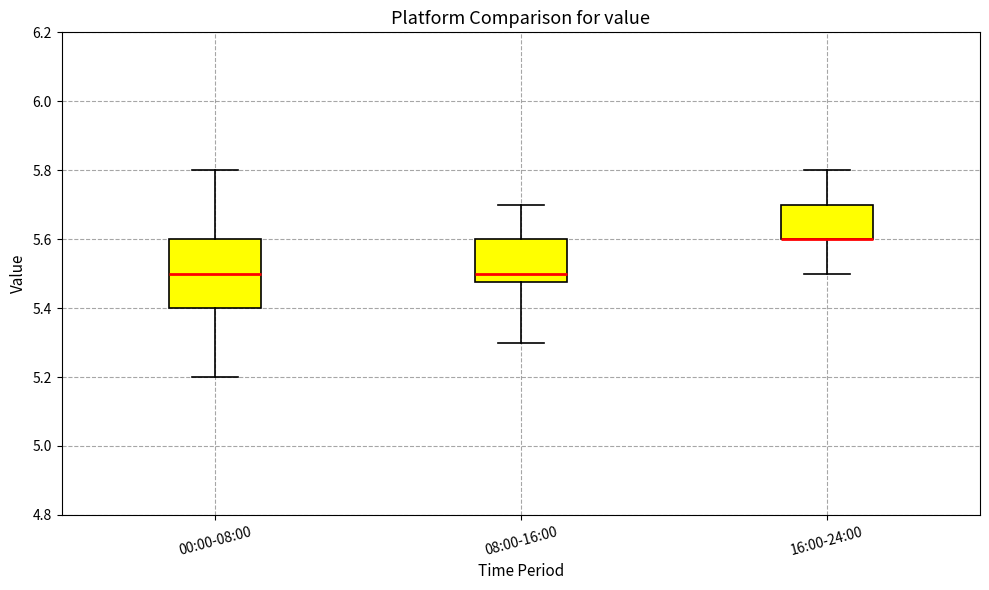

Reading left to right, read every box against the y-axis: the position of its median line, the range the box covers, and the ends of its whiskers. The values are not printed on the chart, so give them approximately, as read against the axis.

00:00-08:00: median 5.50, box 5.40 to 5.60, whiskers 5.20 to 5.80
08:00-16:00: median 5.50, box 5.48 to 5.60, whiskers 5.30 to 5.70
16:00-24:00: median 5.60 (drawn on the box's lower edge), box 5.60 to 5.70, whiskers 5.50 to 5.80